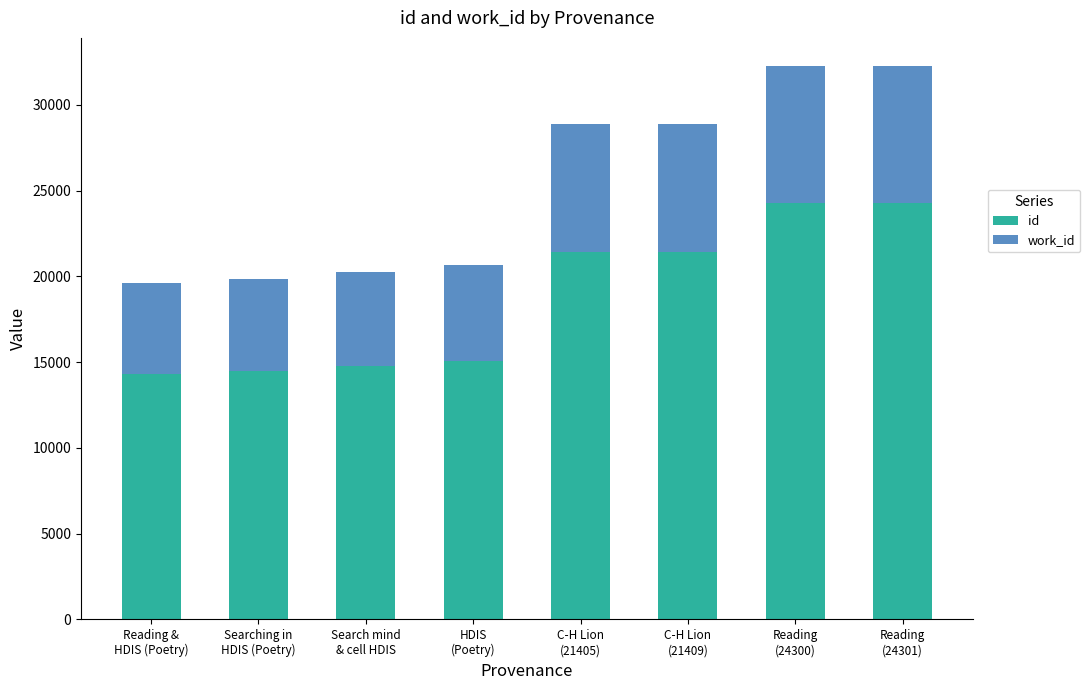

Which series has the widest spread of values?

id